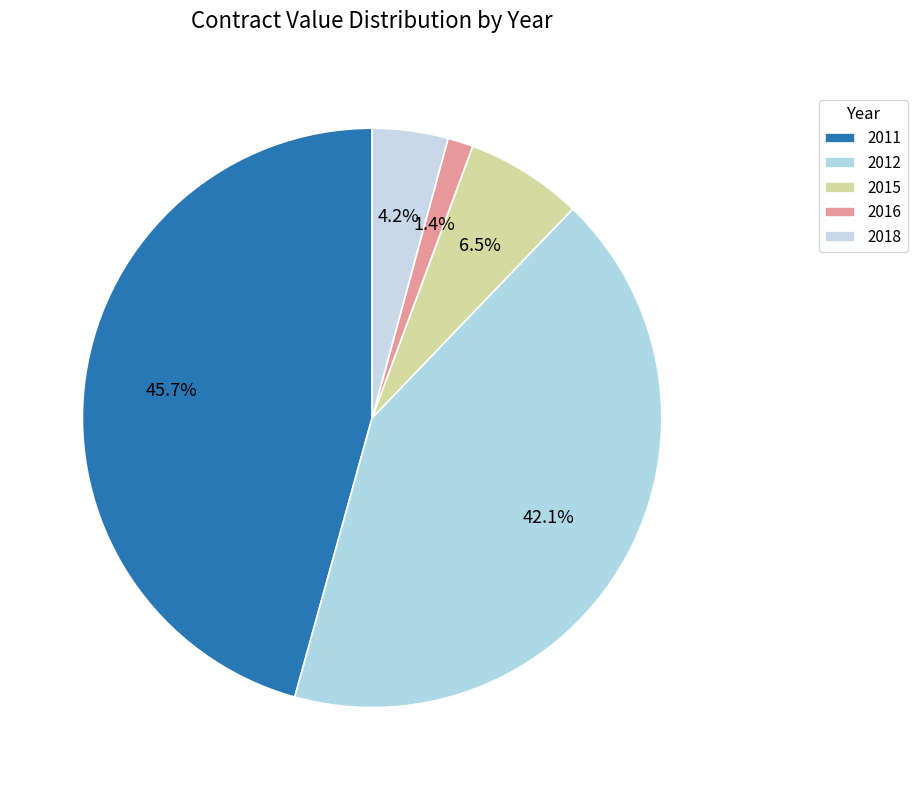

To the nearest percent, what is the average slice percentage?

20%